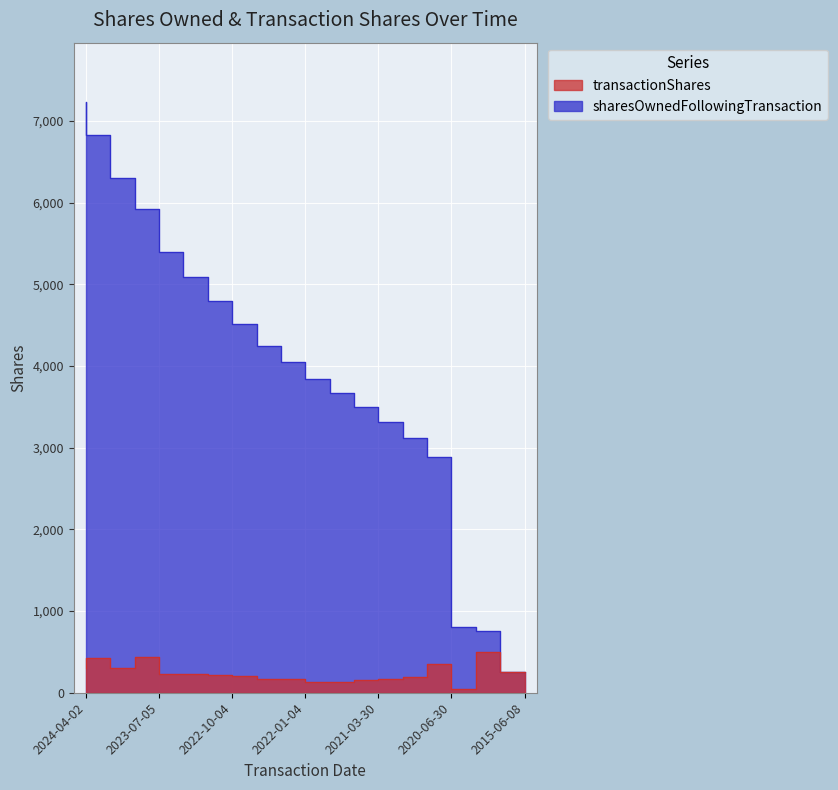

True or false: transactionShares and sharesOwnedFollowingTransaction intersect in this chart.

False